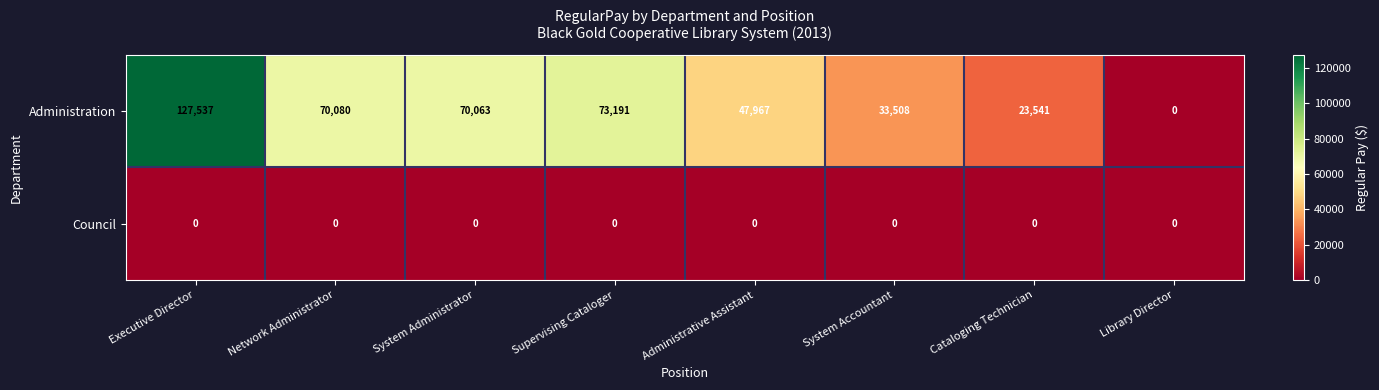

How many data points does each series have?

8